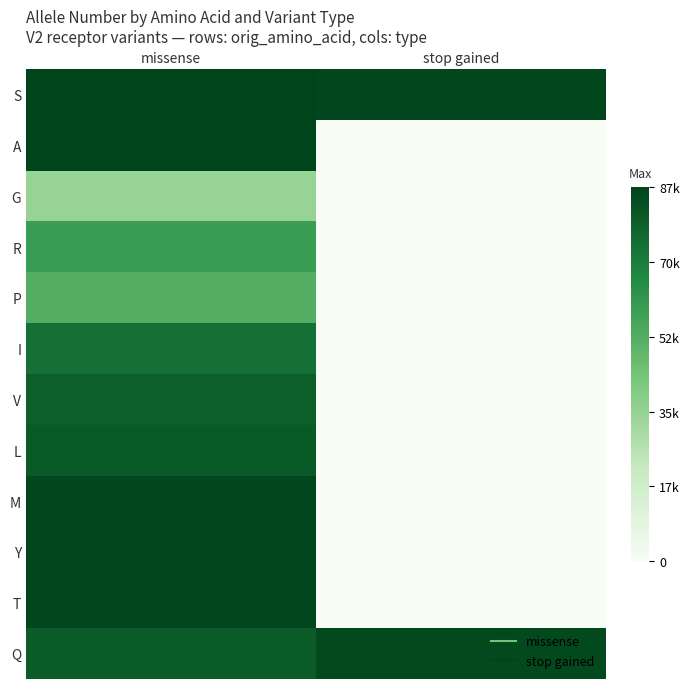

What is the spread (max minus min) of values at missense?

53128